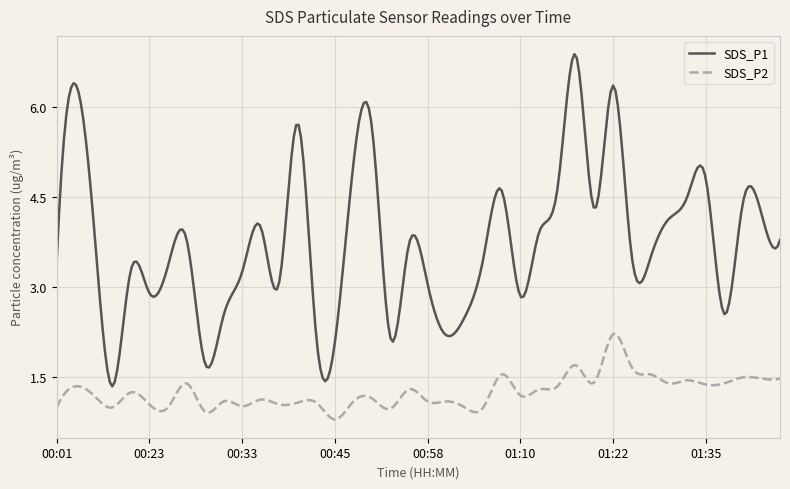

Rank the series by their maximum value, from lowest to highest.

SDS_P2, SDS_P1